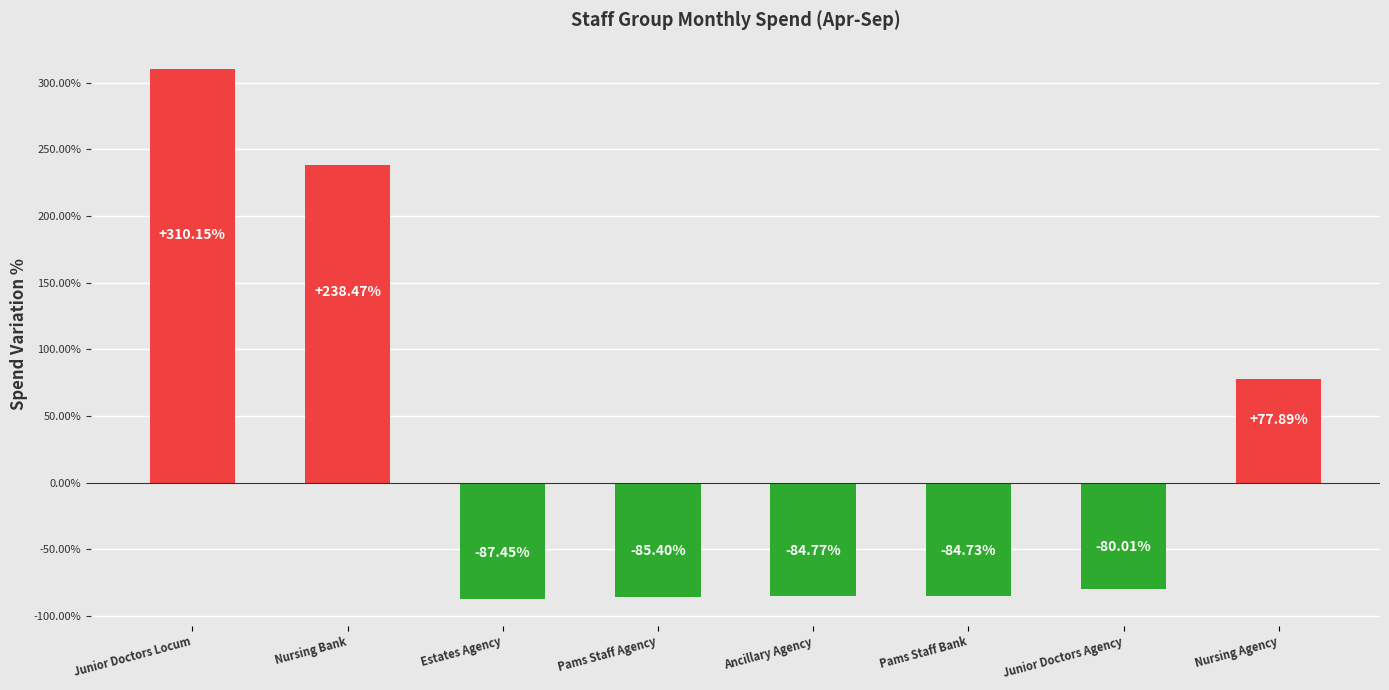

Does the chart contain any negative values?

Yes